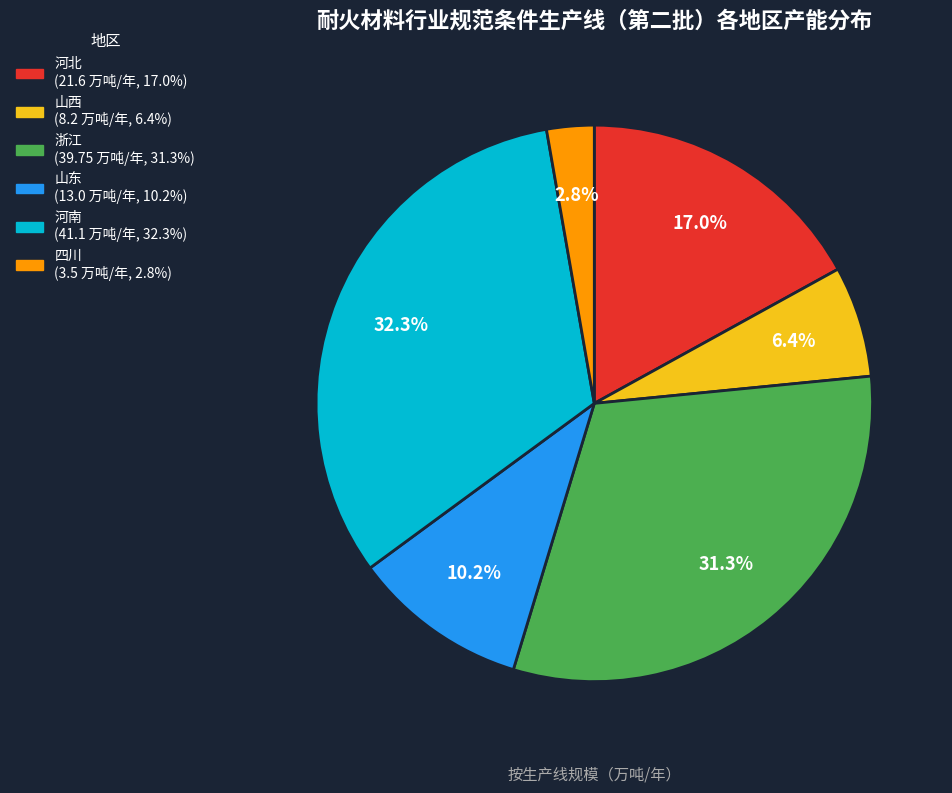

Count the number of slices in the pie.

6